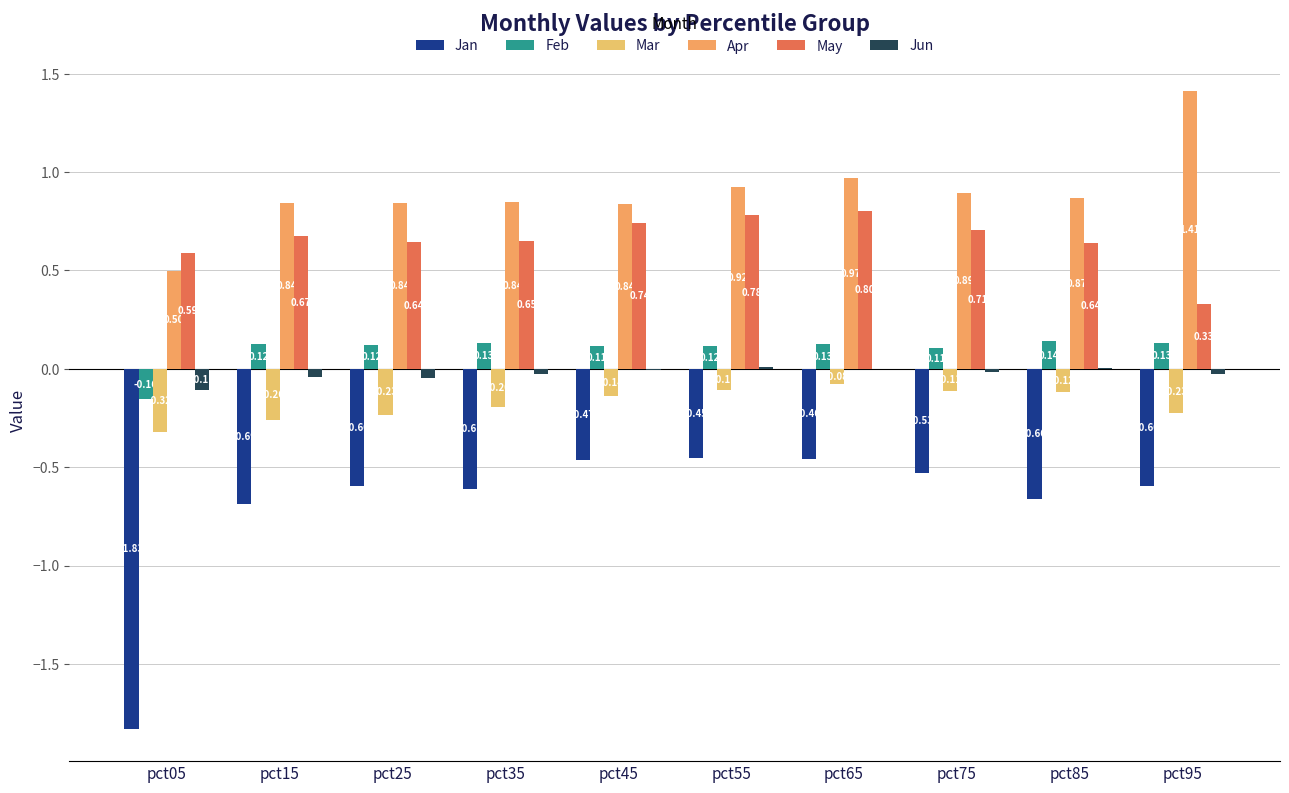

The value of Mar at pct25 is -0.2. True or false?

True